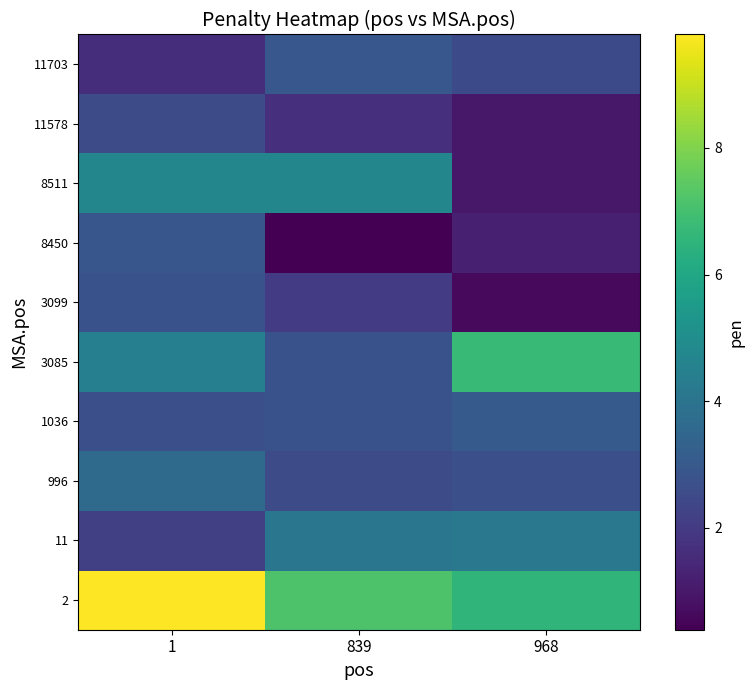

How many series are shown in this chart?

10